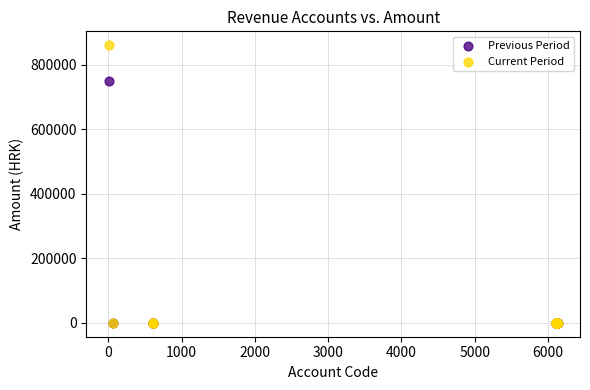

Which series reaches the maximum Y coordinate?

Current Period